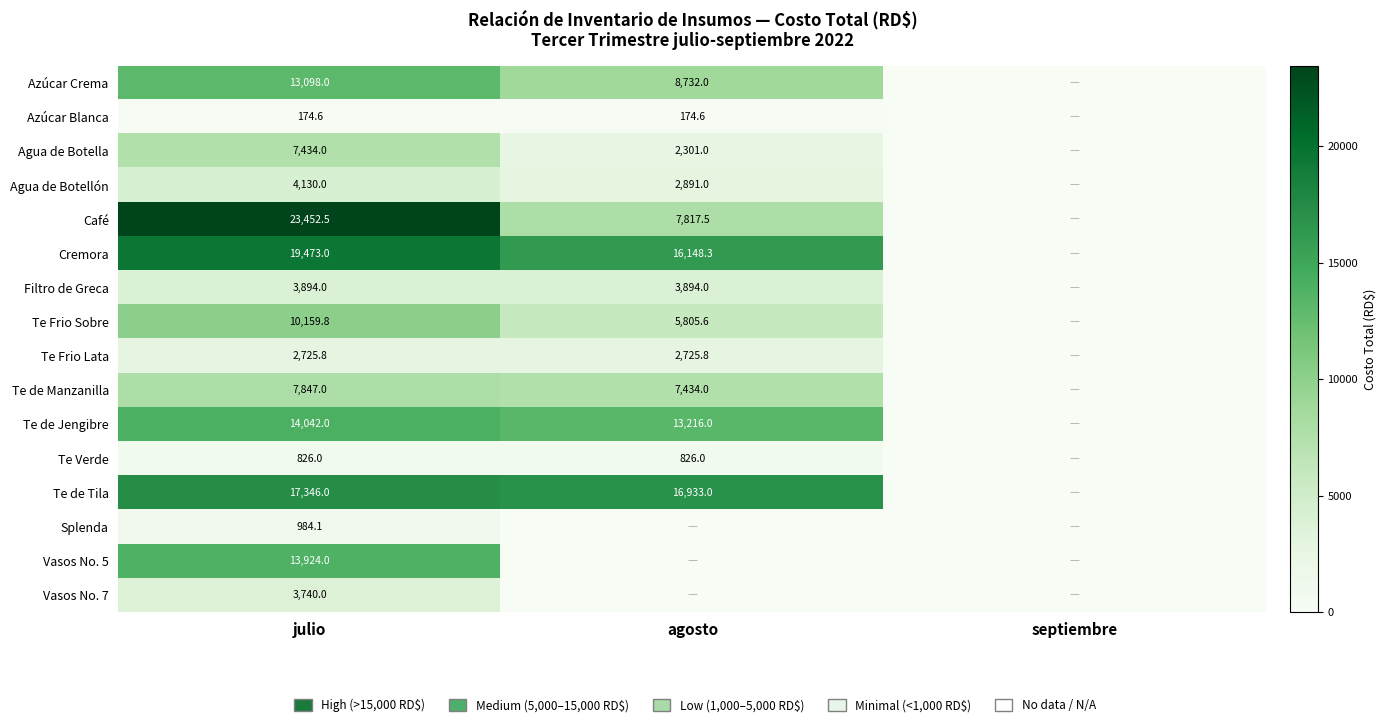

Rank the series at agosto from highest to lowest value.

Te de Tila, Cremora, Te de Jengibre, Azúcar Crema, Café, Te de Manzanilla, Te Frio Sobre, Filtro de Greca, Agua de Botellón, Te Frio Lata, Agua de Botella, Te Verde, Azúcar Blanca, Splenda, Vasos No. 5, Vasos No. 7